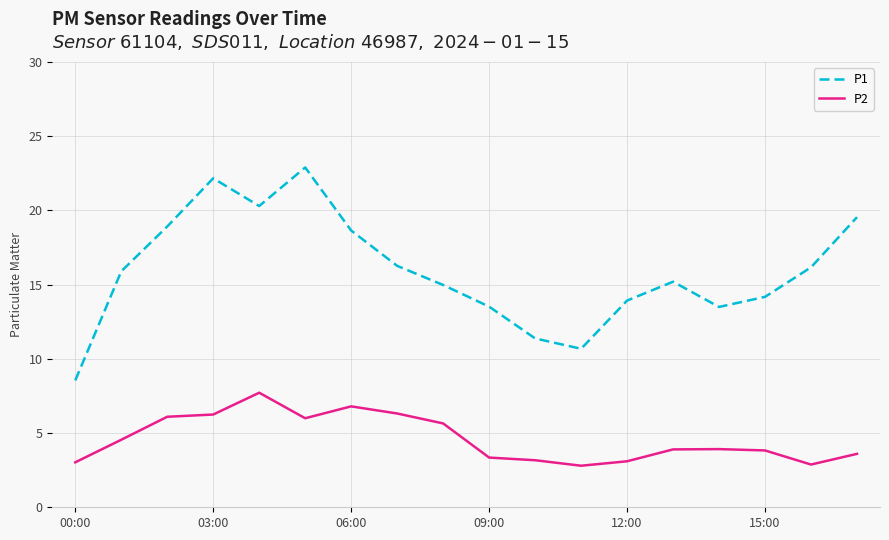

Which series has the largest total across all categories?

P1